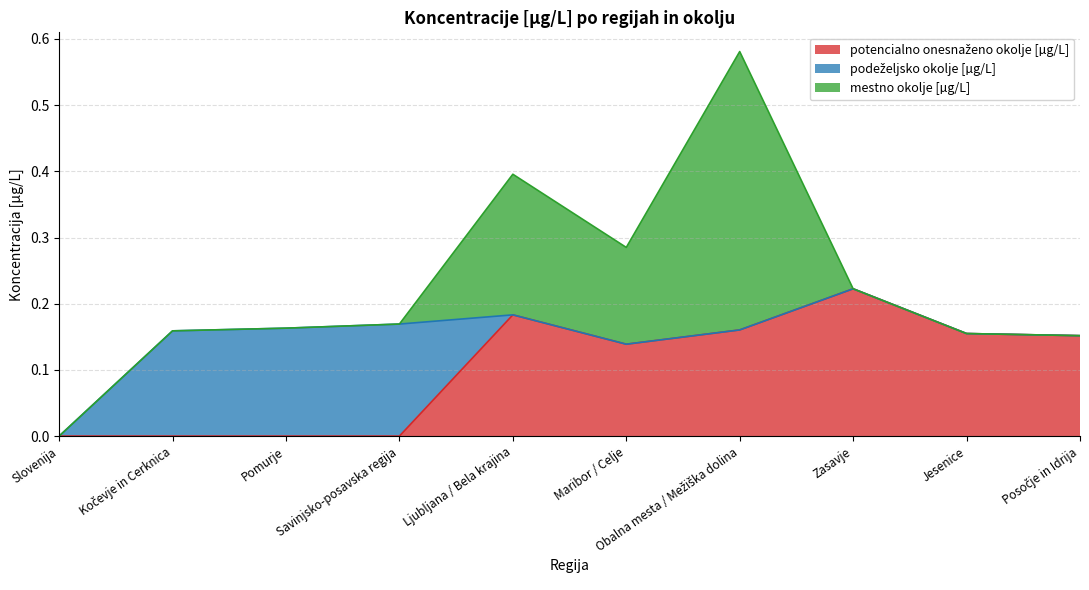

Count the potencialno onesnaženo okolje [µg/L] values in the range 0 to 1.

10